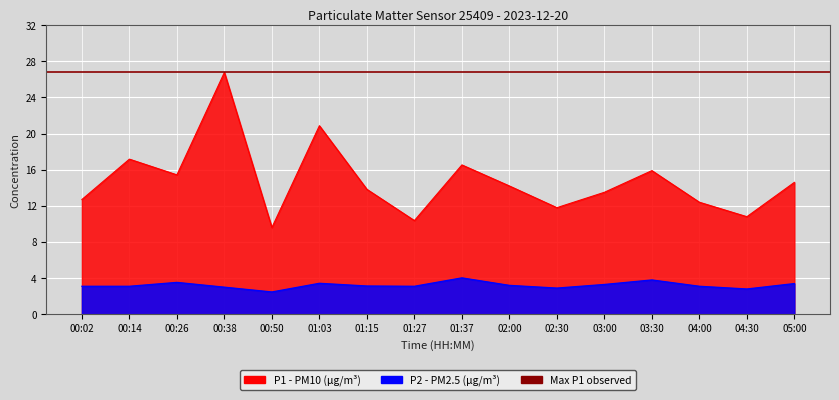

What is the difference between the maximum and second lowest values in the P1 series?

16.4